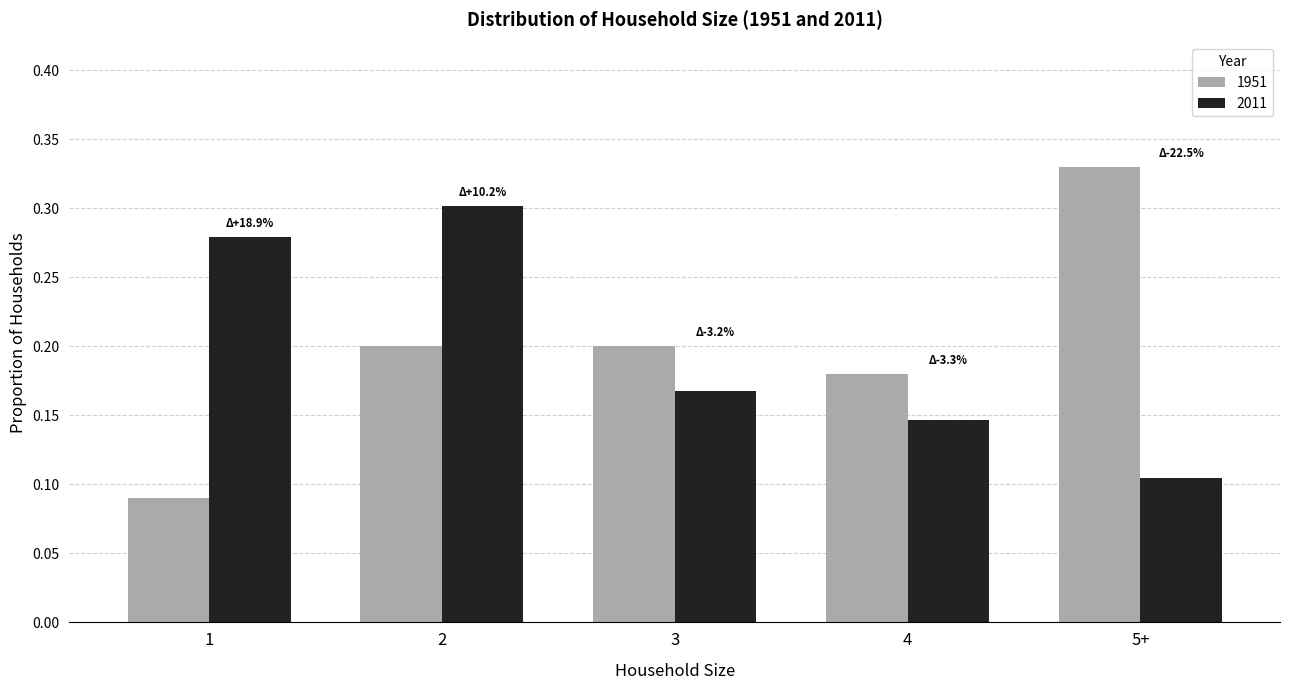

Count the 1951 values in the range 0 to 1.

5